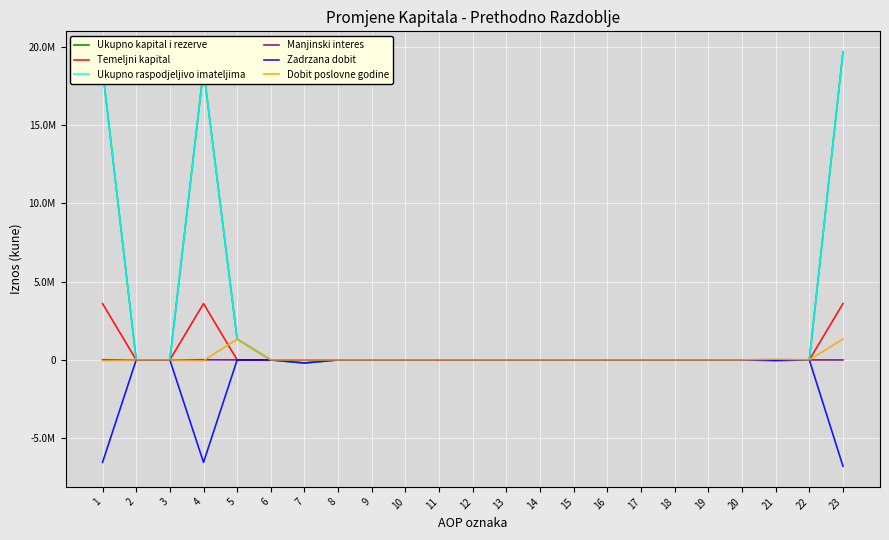

What are all the series names shown in the legend?

Ukupno kapital i rezerve, Temeljni kapital, Ukupno raspodjeljivo imateljima, Manjinski interes, Zadrzana dobit, Dobit poslovne godine